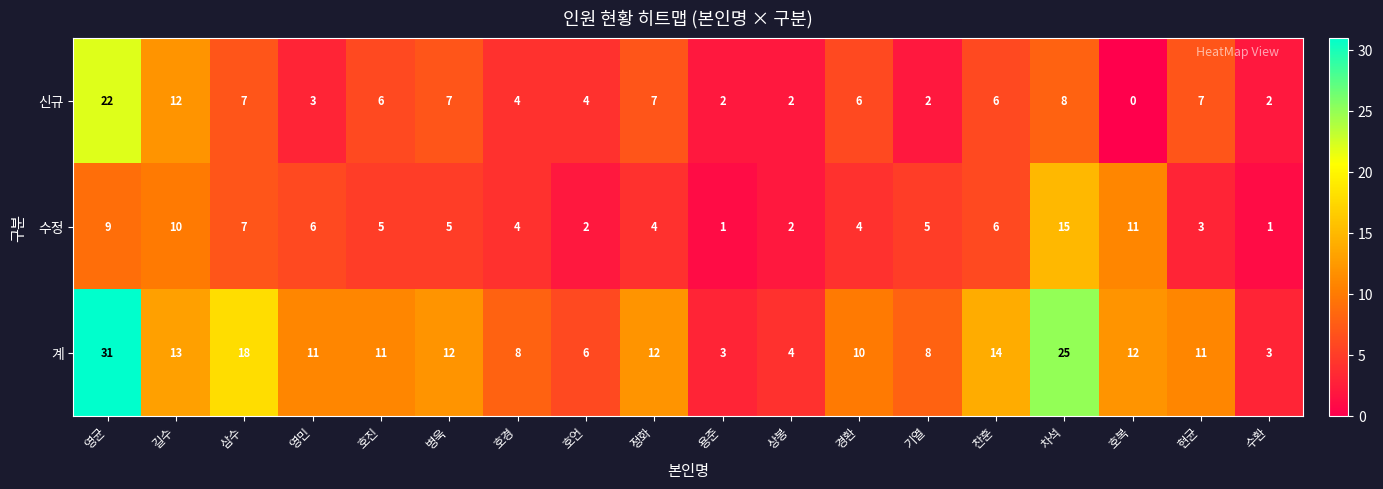

The value of 수정 at 길수 is 10. True or false?

True